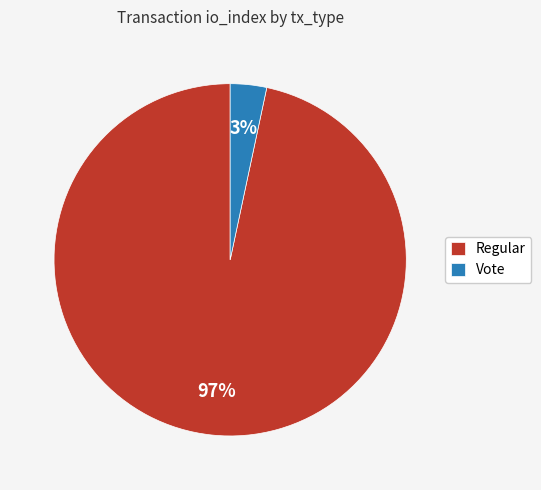

True or false: Regular accounts for 97% of the total.

True